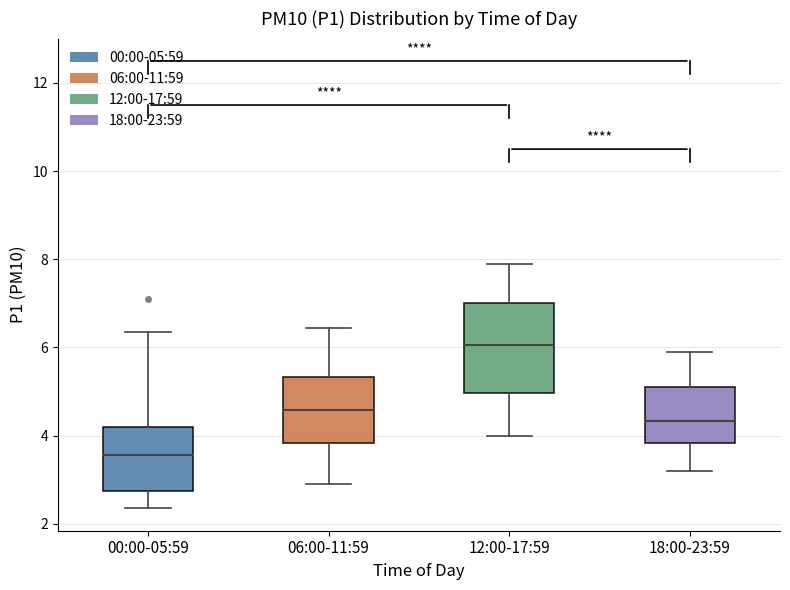

Where does the median line of the box for 00:00-05:59 sit on the y-axis? The values are not printed on the chart, so give them approximately, as read against the axis.

3.6